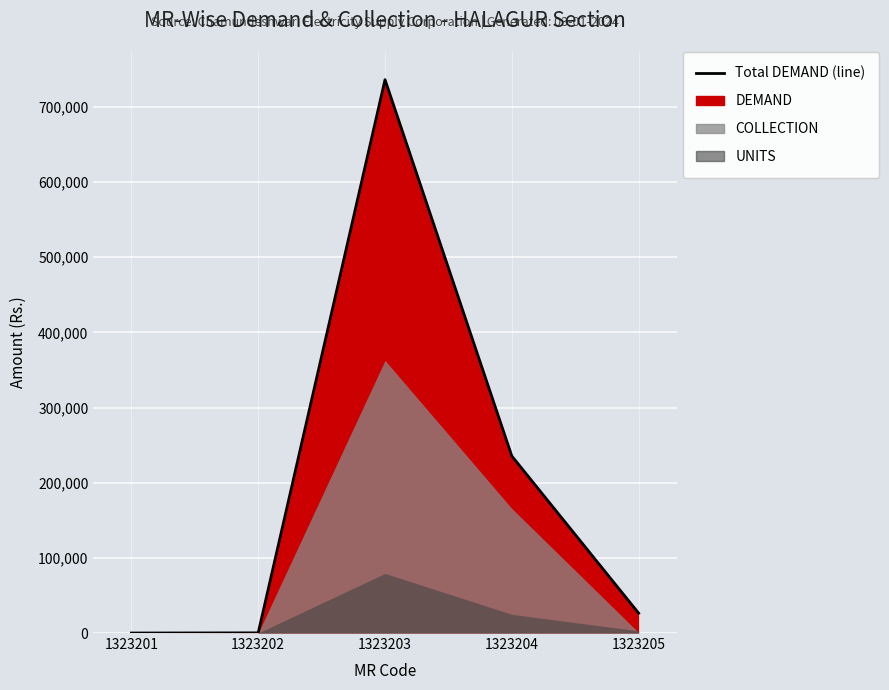

What is the sum of the values at 1323205 and 1323202?

26607.1